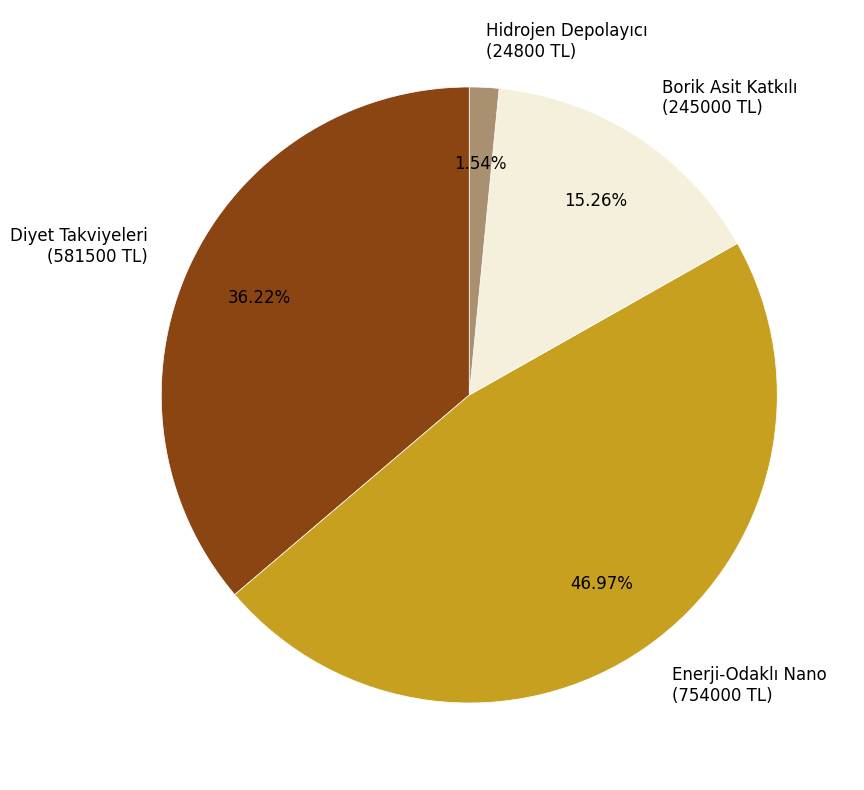

Do Diyet Takviyeleri (581500 TL) and Hidrojen Depolayıcı (24800 TL) together represent more than half of the pie?

No